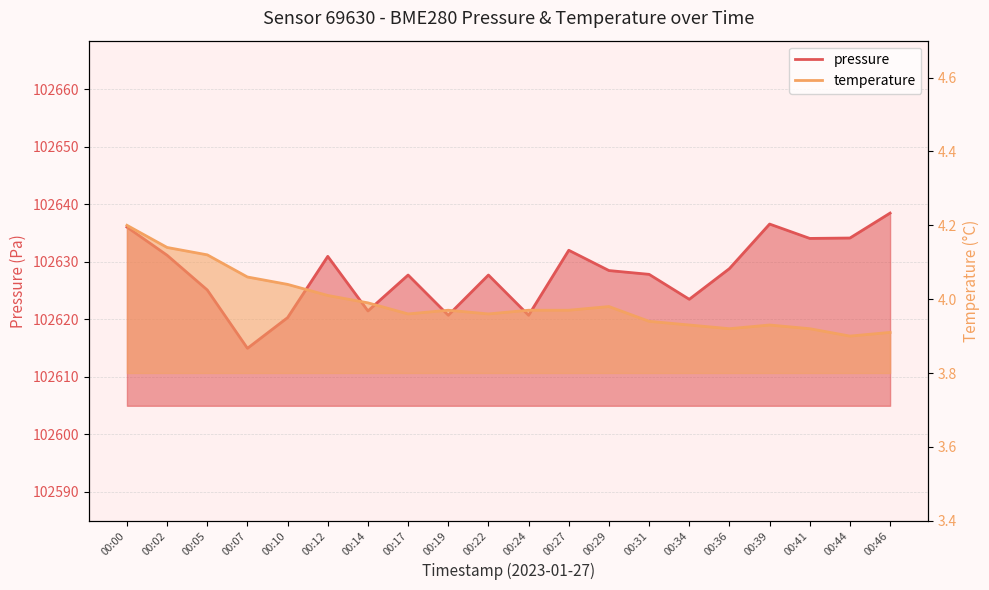

What is the difference between the pressure values at 00:34 and 00:44?

10.7